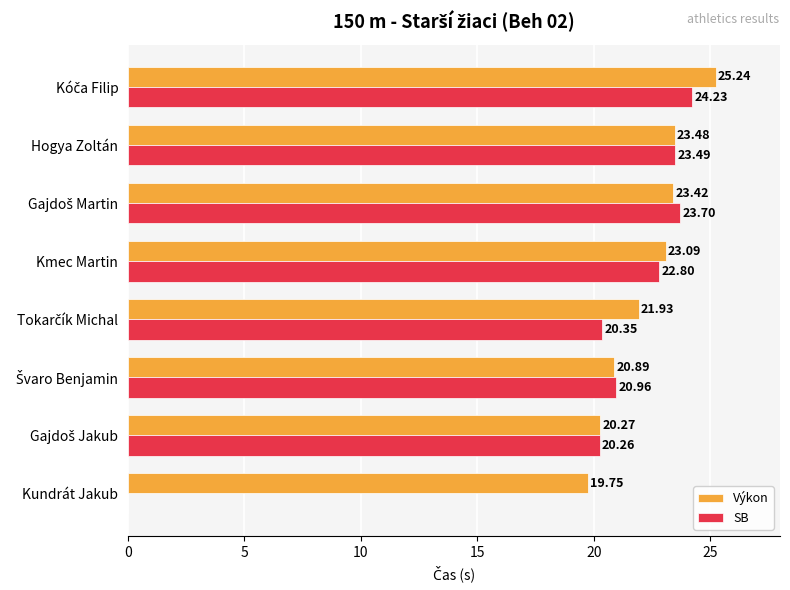

What are all the series names shown in the legend?

Výkon, SB